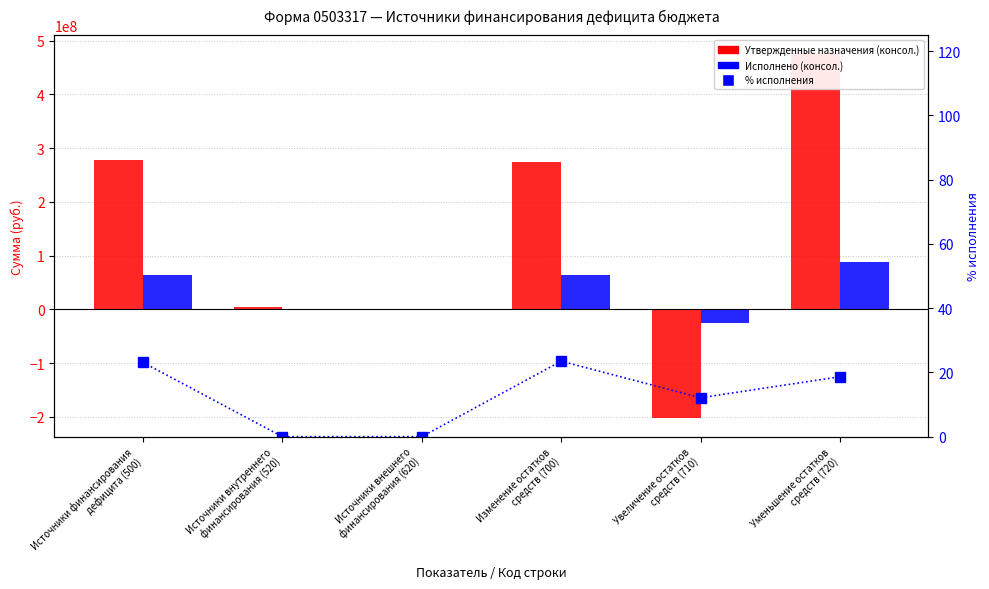

Does the chart contain any negative values?

Yes